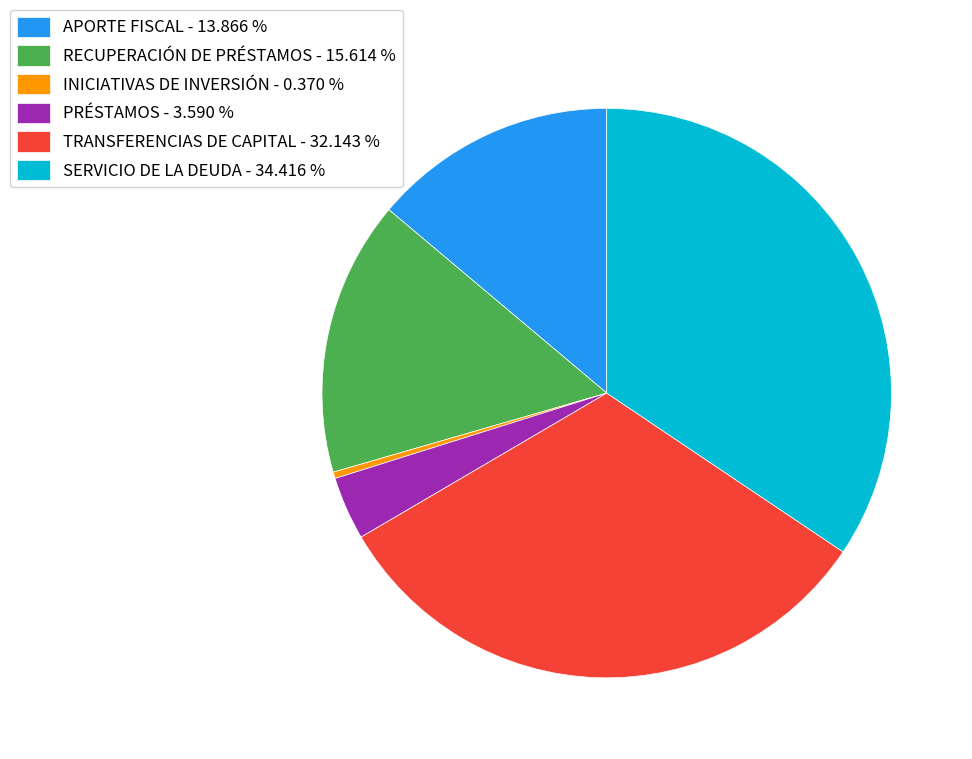

How many segments does this pie chart have?

6